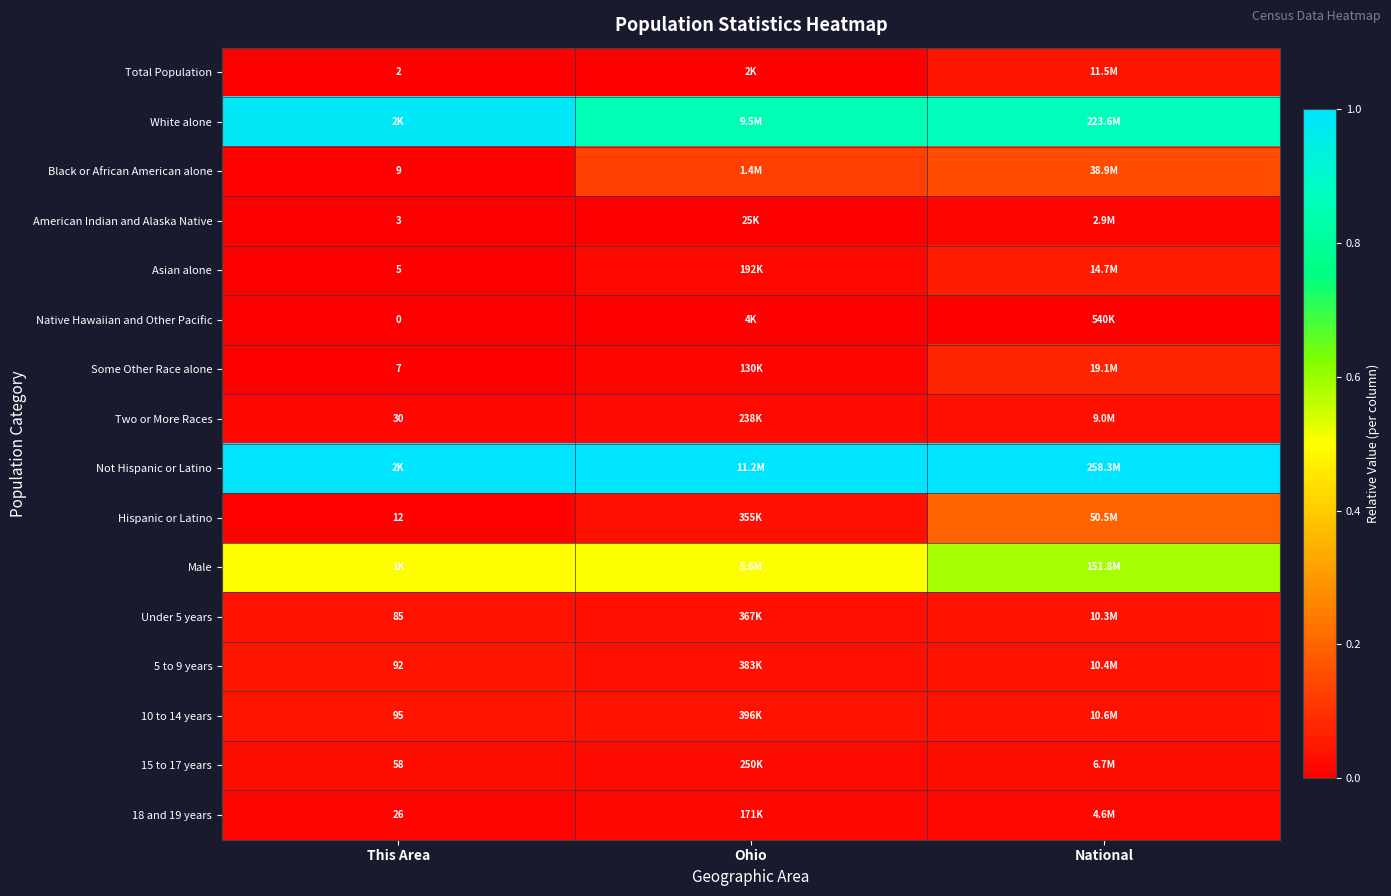

What is the total value across all series at National?

3.2